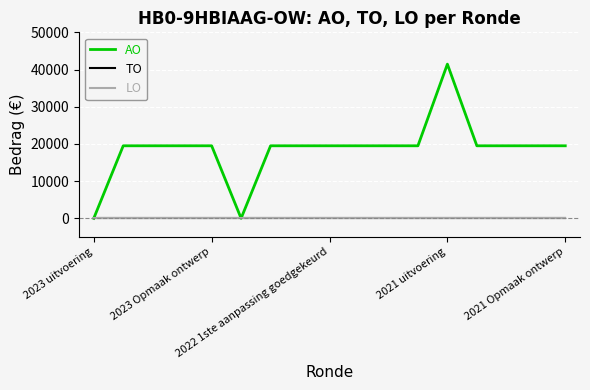

Which series has the largest total across all categories?

AO